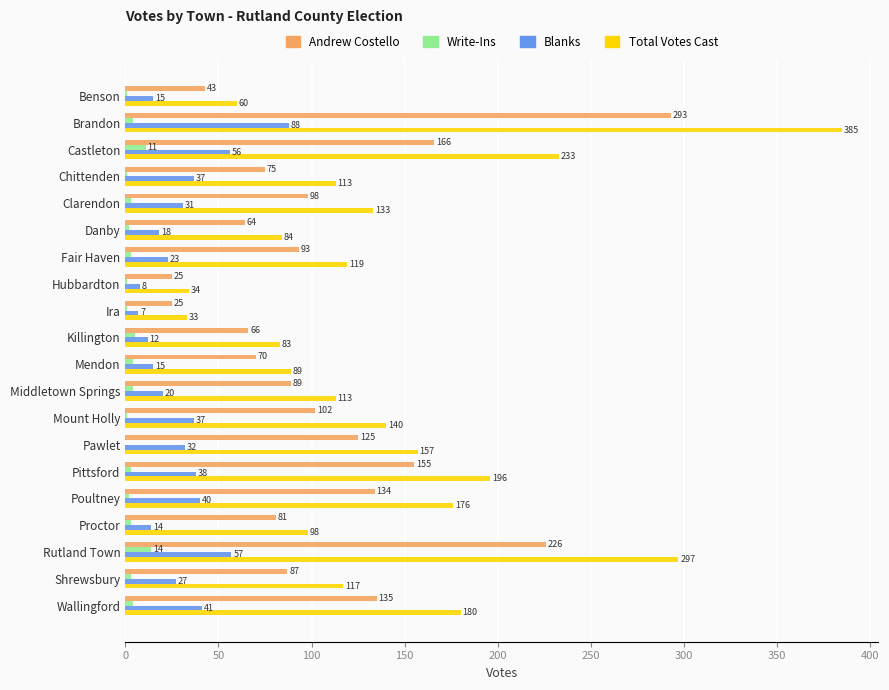

Which label corresponds to the largest value in the chart?

Brandon